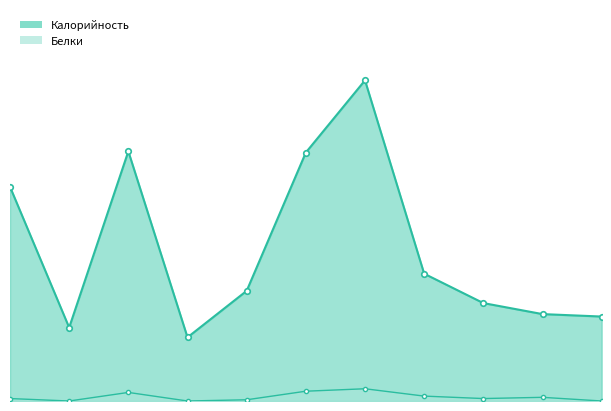

At which category is the sum across all series the highest?

Гуляш из мяса кур